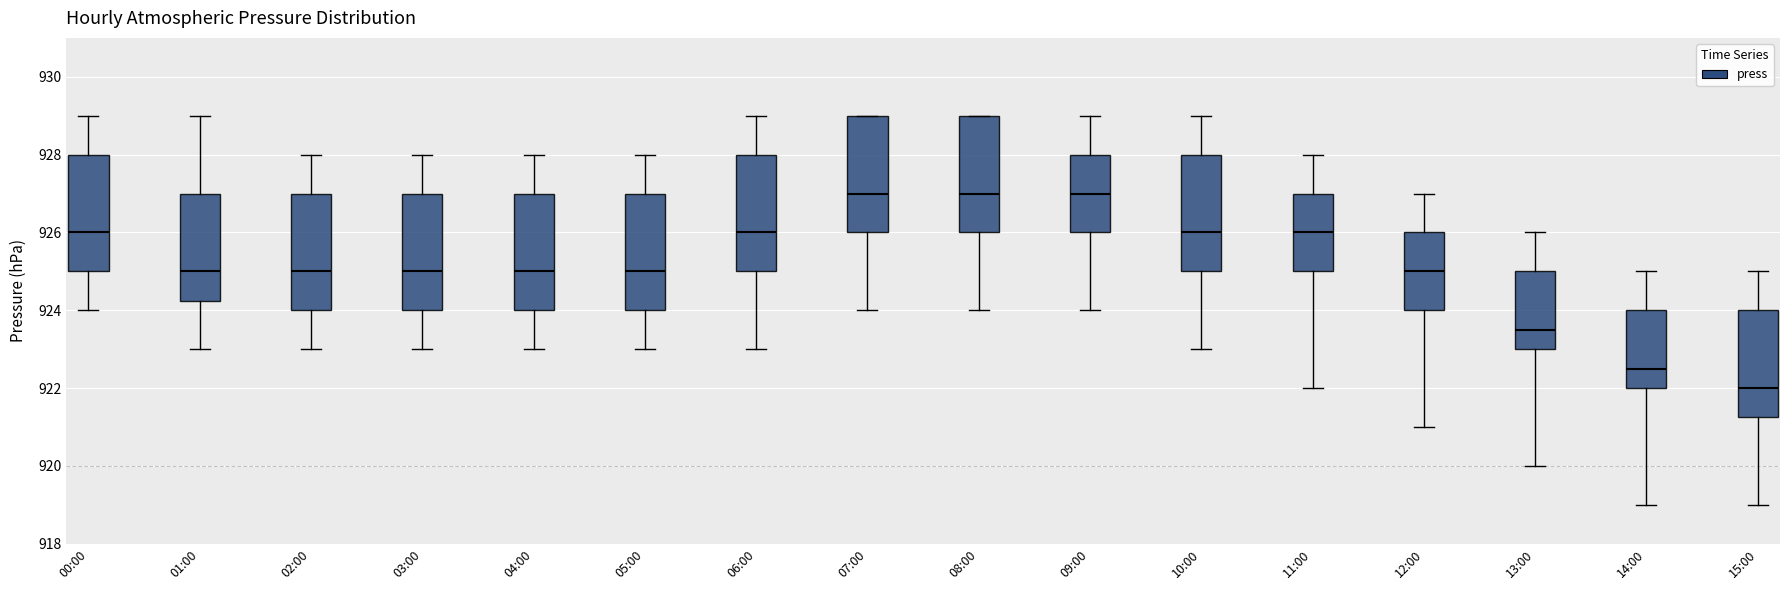

Which box's median line is the lowest?

15:00